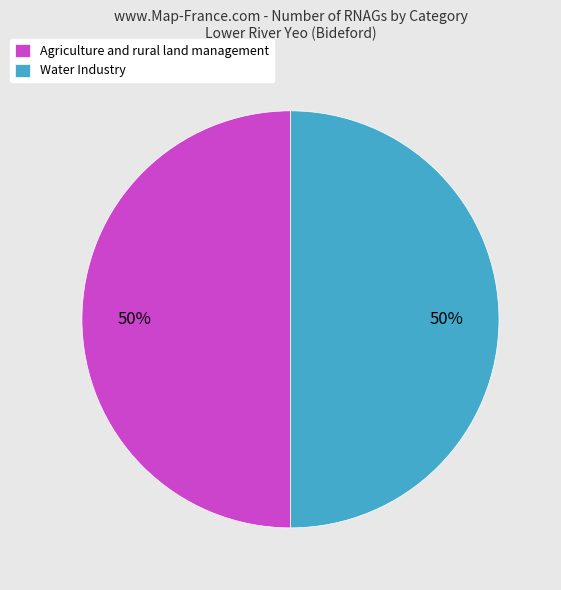

To the nearest percent, what is the combined percentage of Agriculture and rural land management and Water Industry?

100%